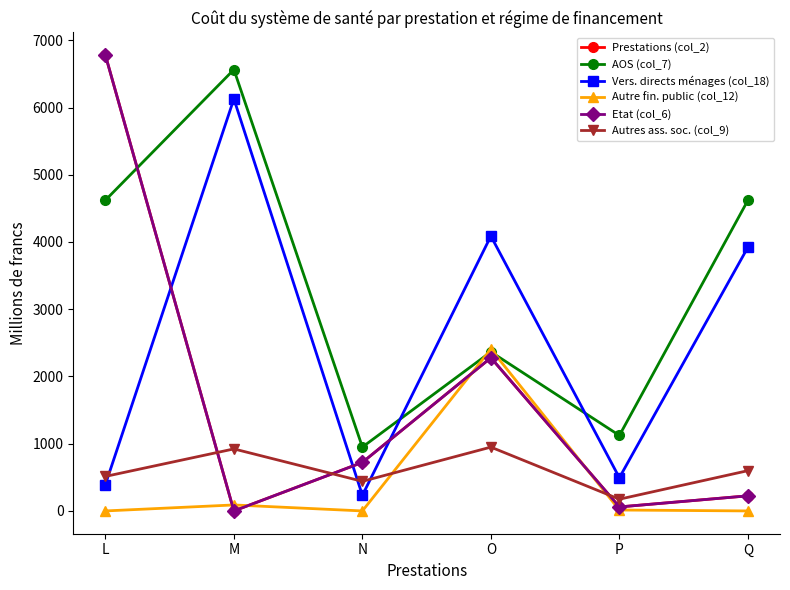

What is the difference between the maximum and second lowest values in the Autres ass. soc. (col_9) series?

508.9